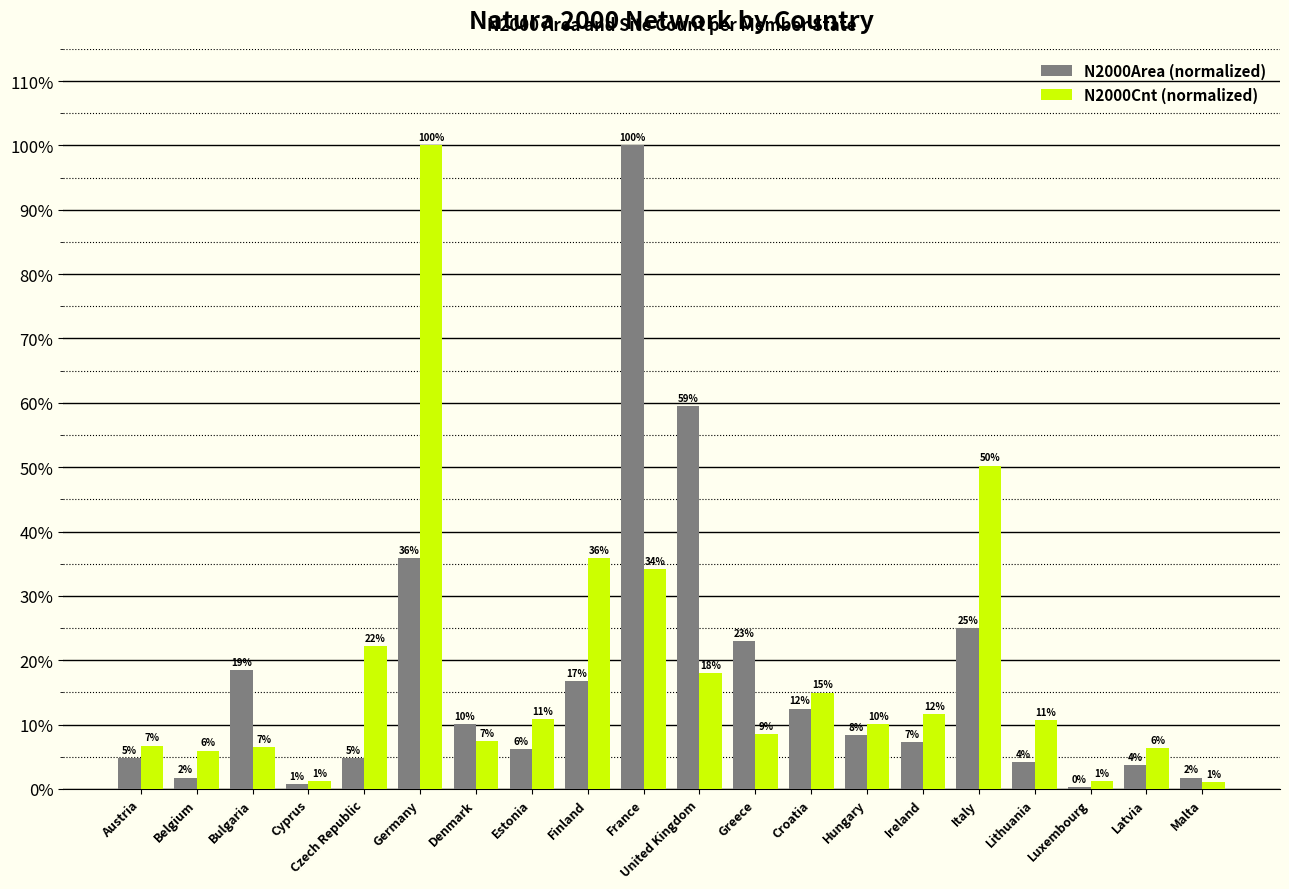

What is the difference between the highest and lowest values at Latvia?

2.7